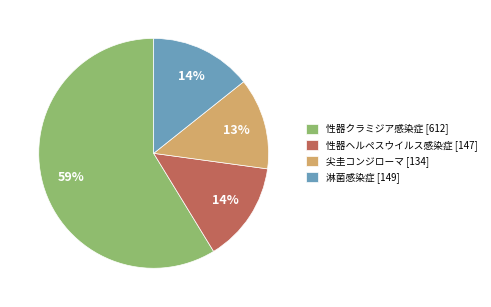

The 尖圭コンジローマ slice represents 13% of the pie. True or false?

True